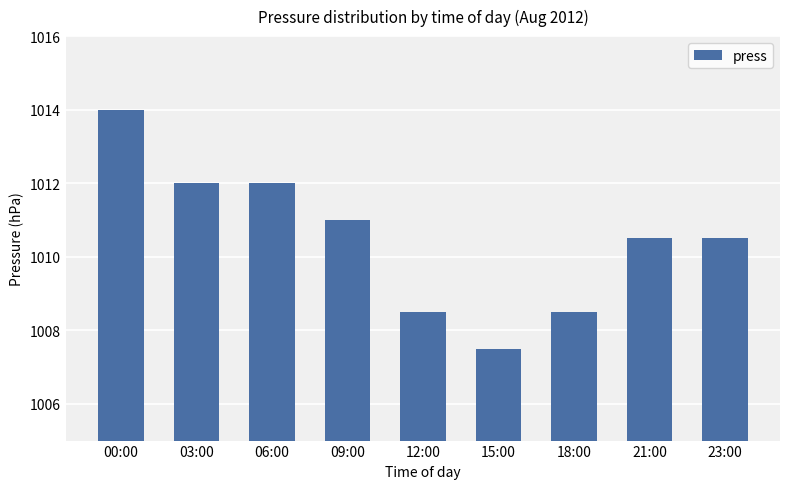

What is the difference between the values at 00:00 and 09:00?

3.0